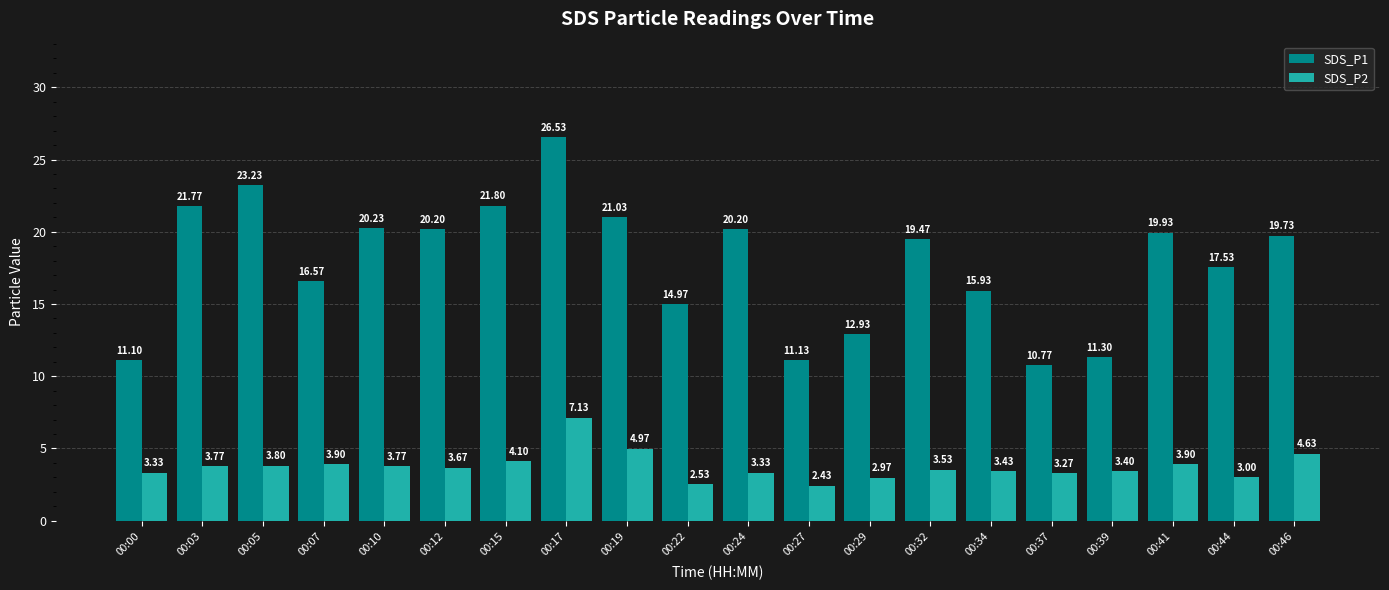

Which series has the largest total across all categories?

SDS_P1